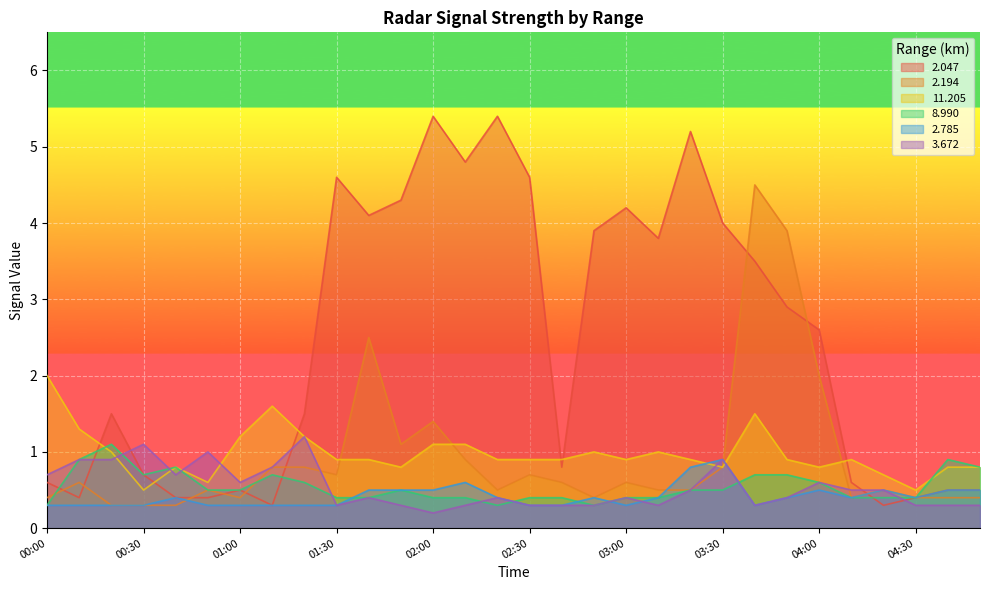

Between 01:20 and 03:00, which series saw the biggest shift?

2.047